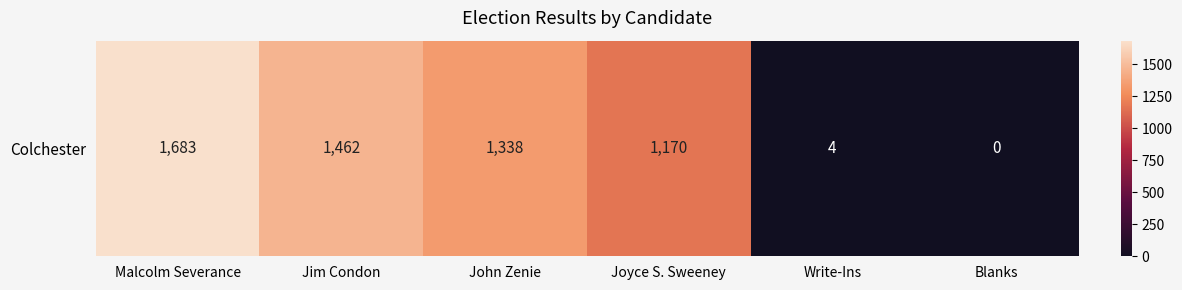

Is it true that the value at Blanks is 0?

True